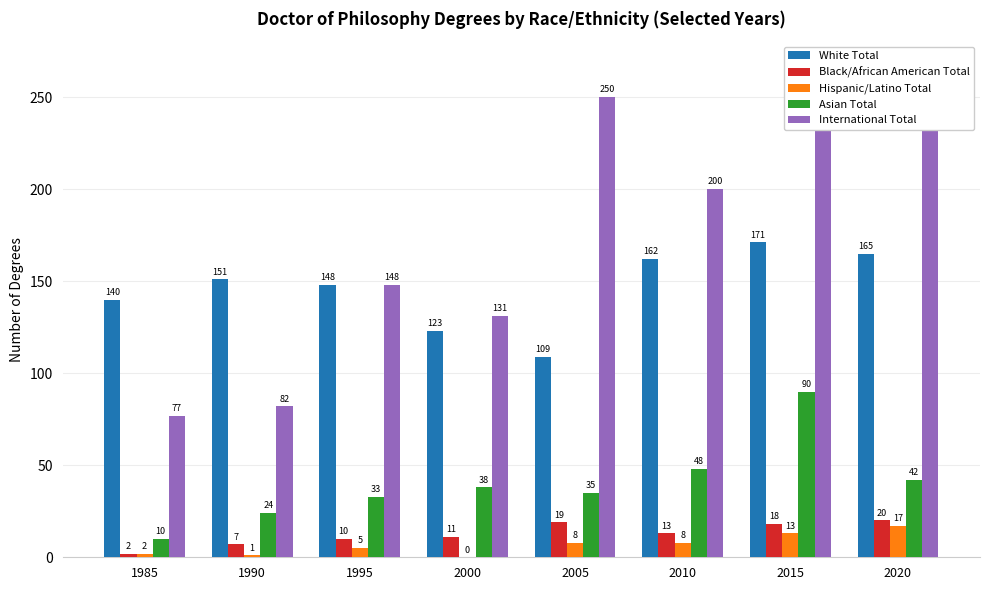

What is the spread (max minus min) of values at 2020?

250